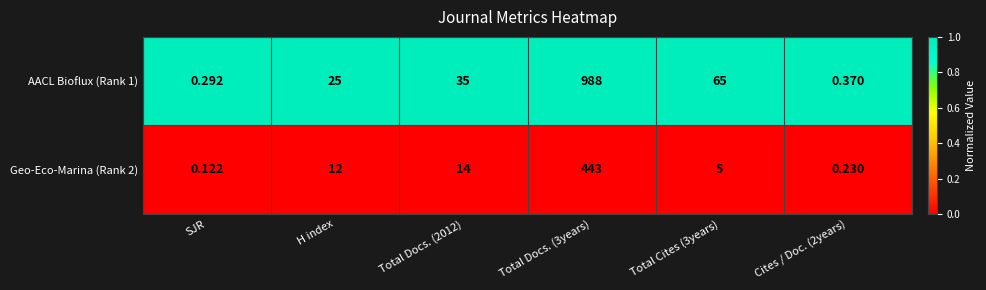

Is the value of Geo-Eco-Marina (Rank 2) at Total Cites (3years) greater than the value of AACL Bioflux (Rank 1) at SJR?

Yes